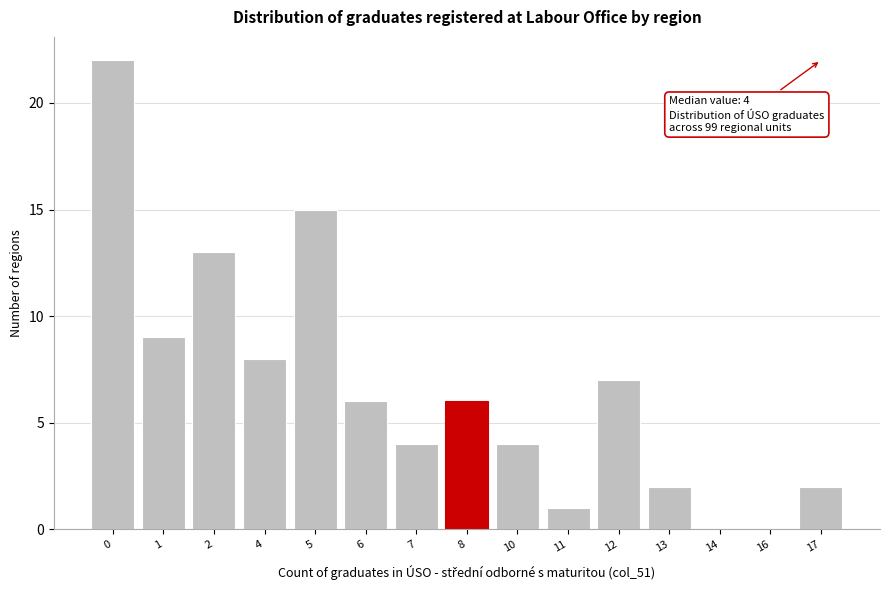

Reading right to left, extract all data points from this chart.

17=2	16=0	14=0	13=2	12=7	11=1	10=4	8=6	7=4	6=6	5=15	4=8	2=13	1=9	0=22